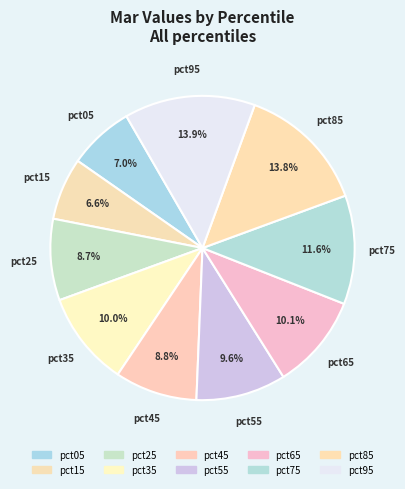

How many segments does this pie chart have?

10